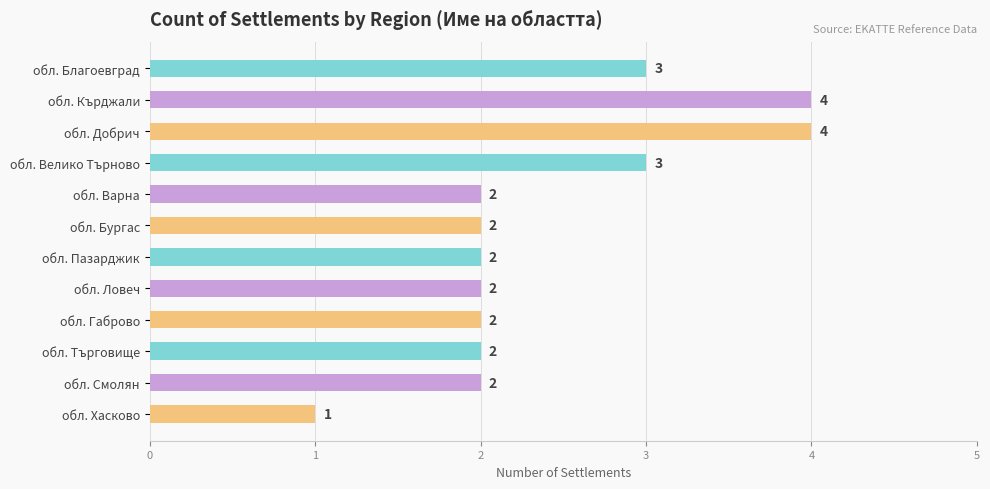

The value at обл. Пазарджик is 2. True or false?

True